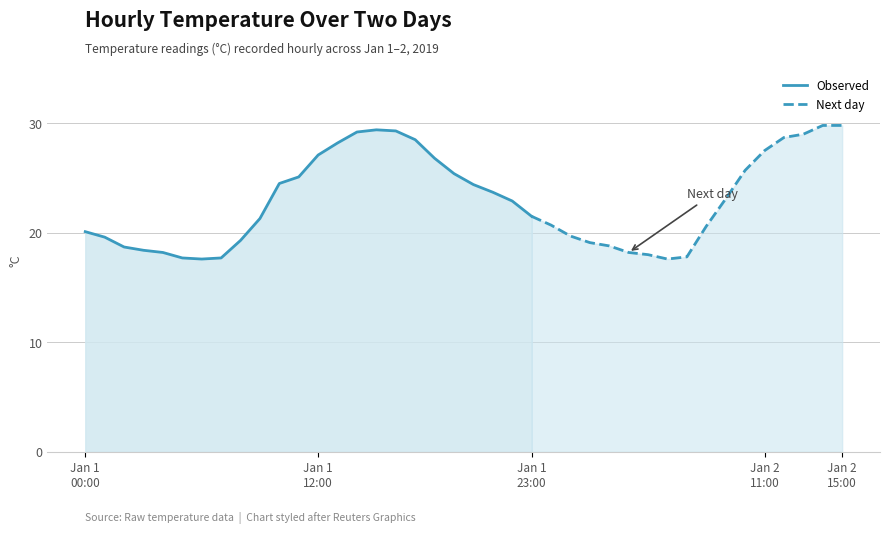

Does the chart have visible grid lines?

Yes